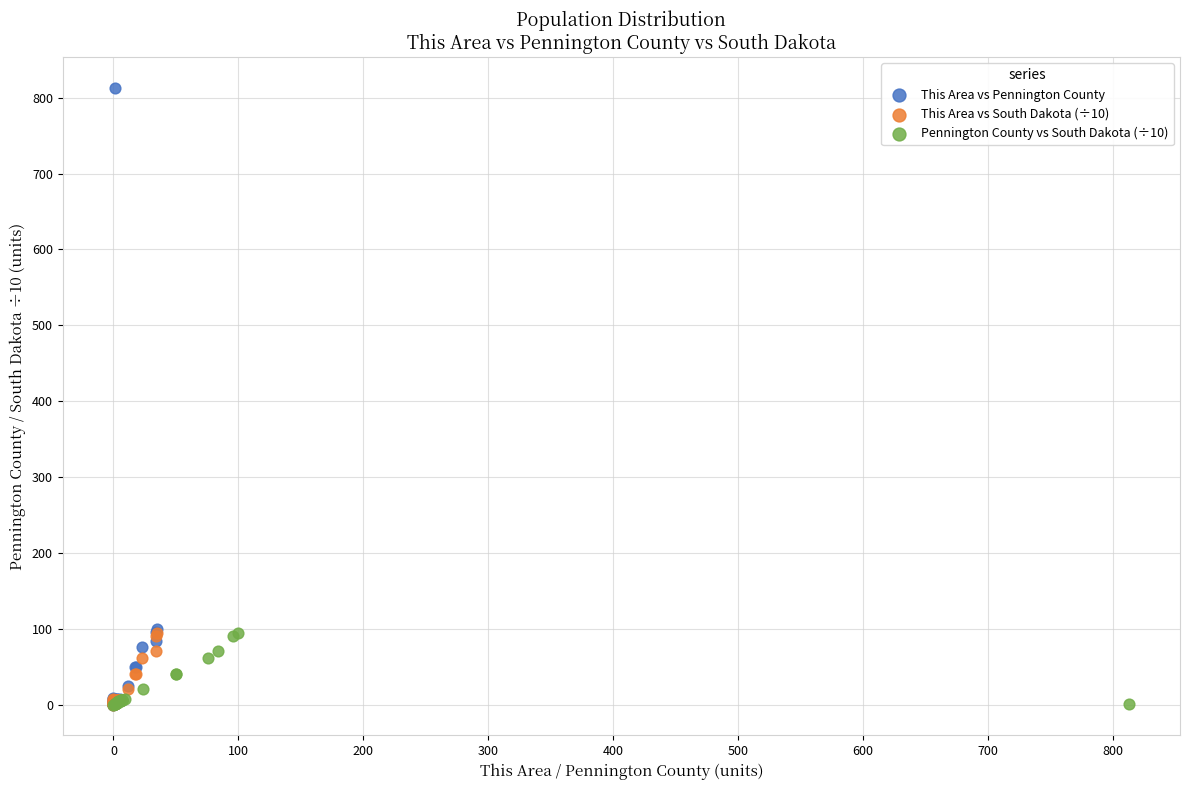

Which series reaches the maximum Y coordinate?

This Area vs Pennington County